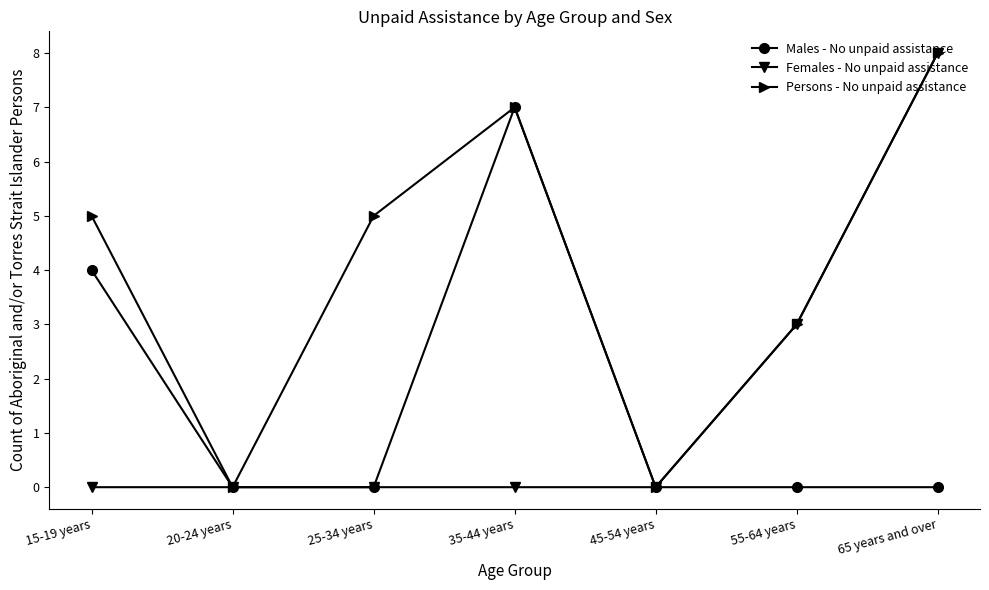

At 15-19 years, list the series in order from largest to smallest.

Persons - No unpaid assistance, Males - No unpaid assistance, Females - No unpaid assistance